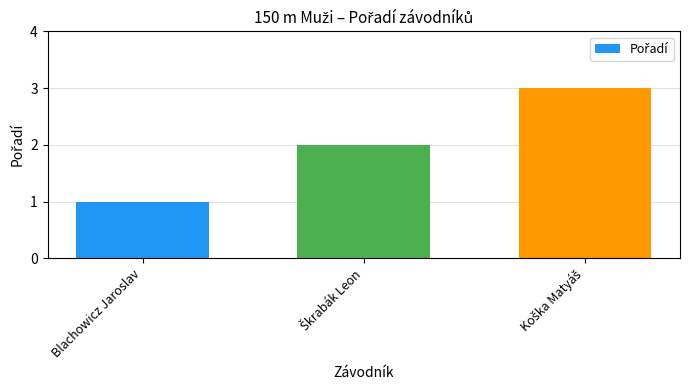

What is the average value?

2